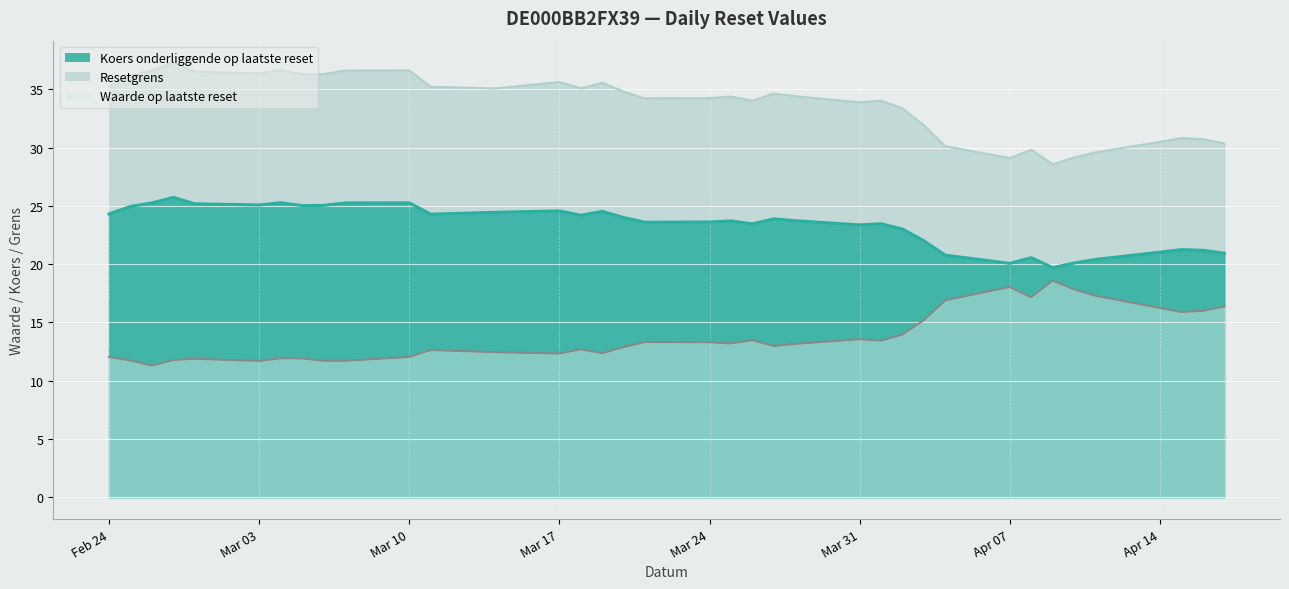

The value of Waarde op laatste reset at 2025-04-02 is 14.0. True or false?

True